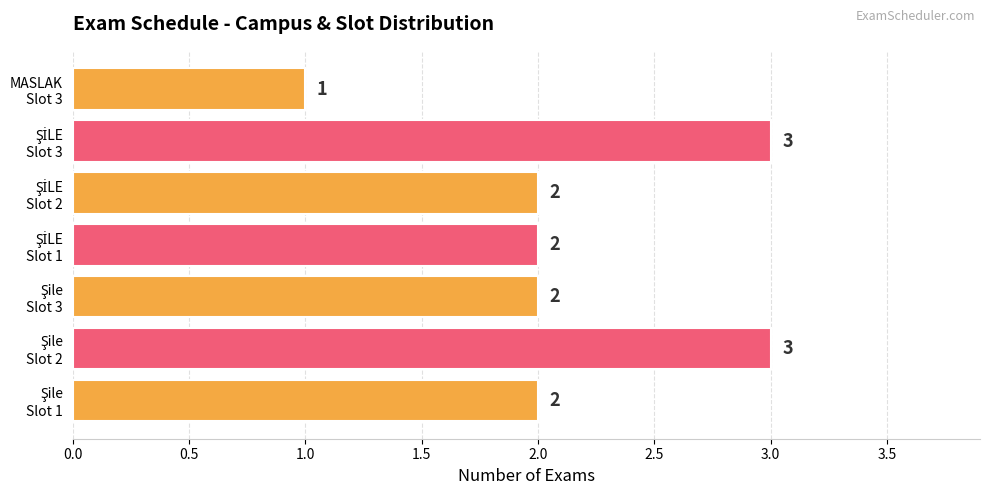

What is the sum of all values?

15